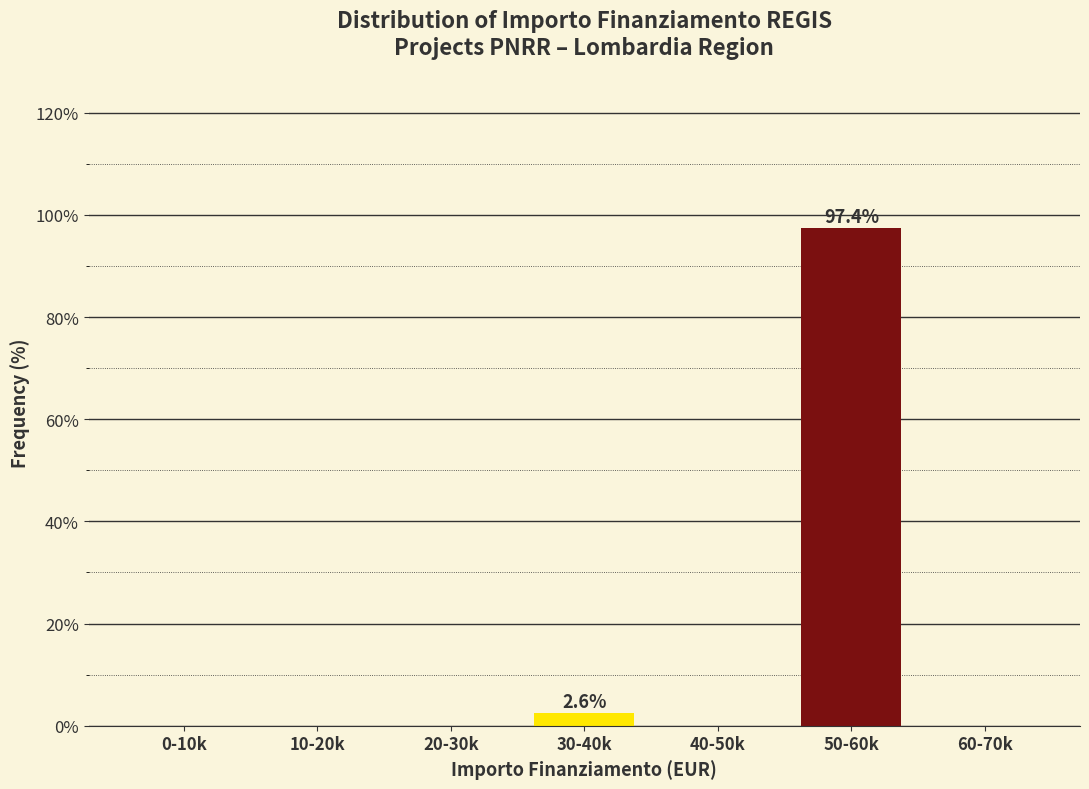

The value at 30-40k is 2.6. True or false?

True